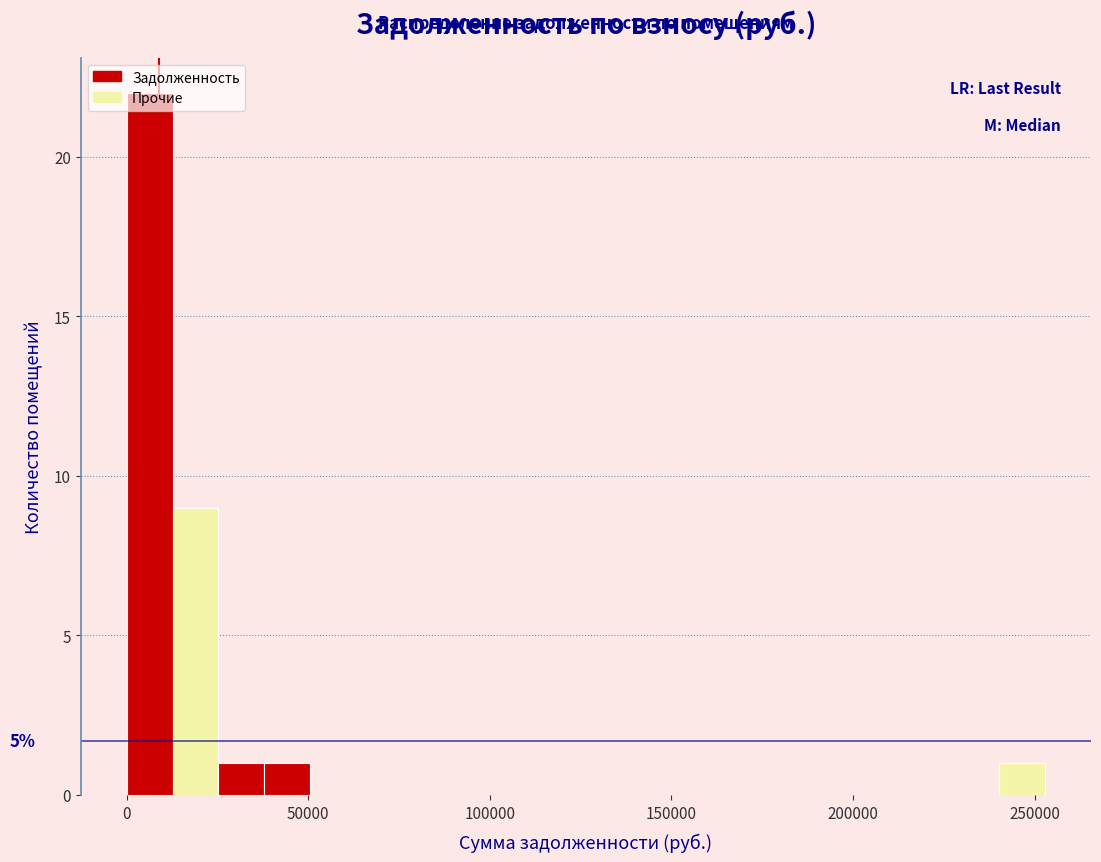

Read against the x-axis, roughly where is the centre of the tallest bar?

5000